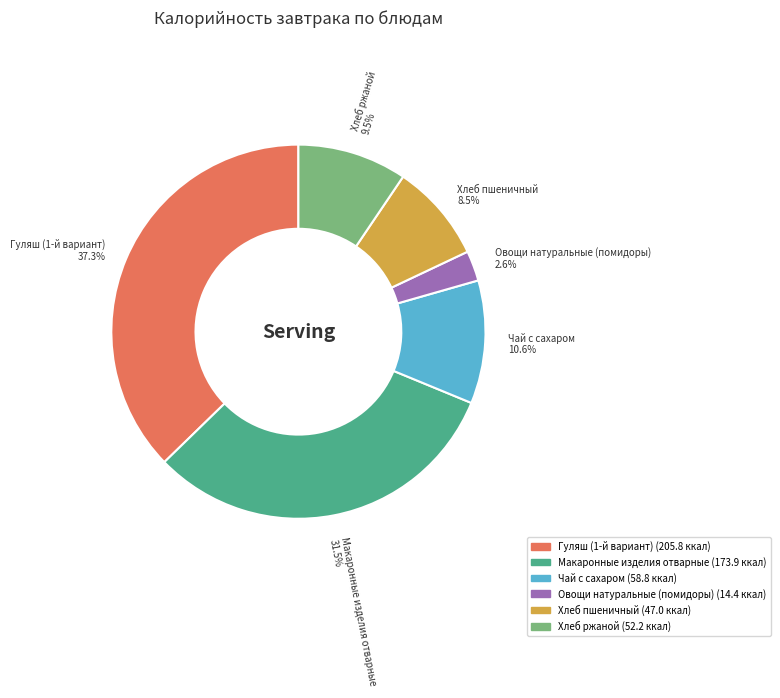

What is the largest slice in the pie chart?

Гуляш (1-й вариант)